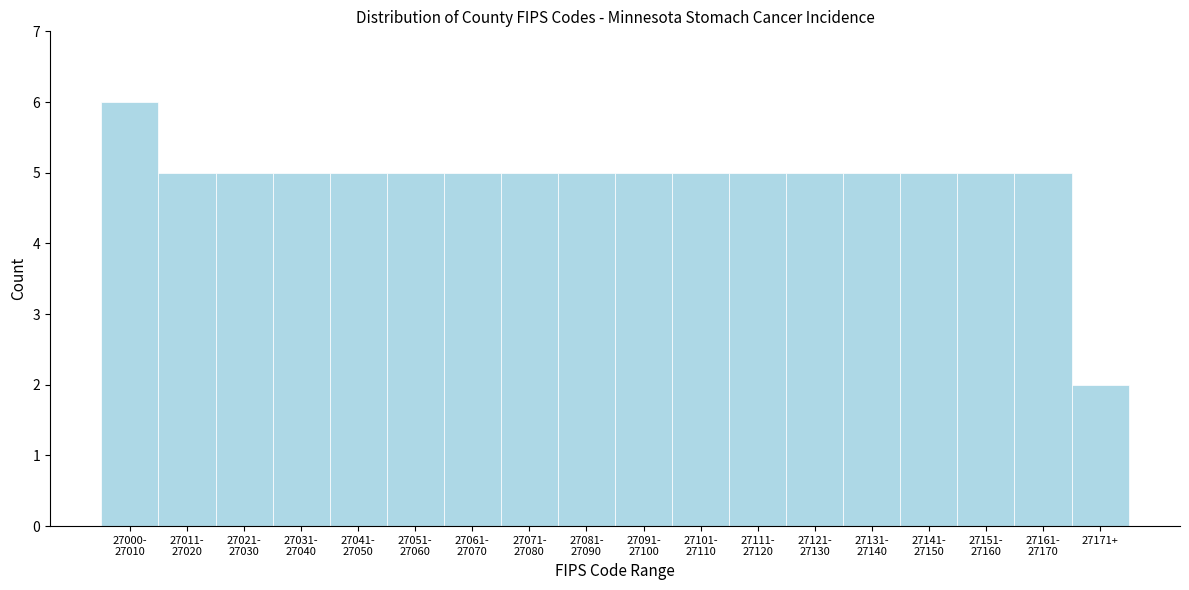

Reading right to left, list all the values displayed in this chart.

2	5	5	5	5	5	5	5	5	5	5	5	5	5	5	5	5	6